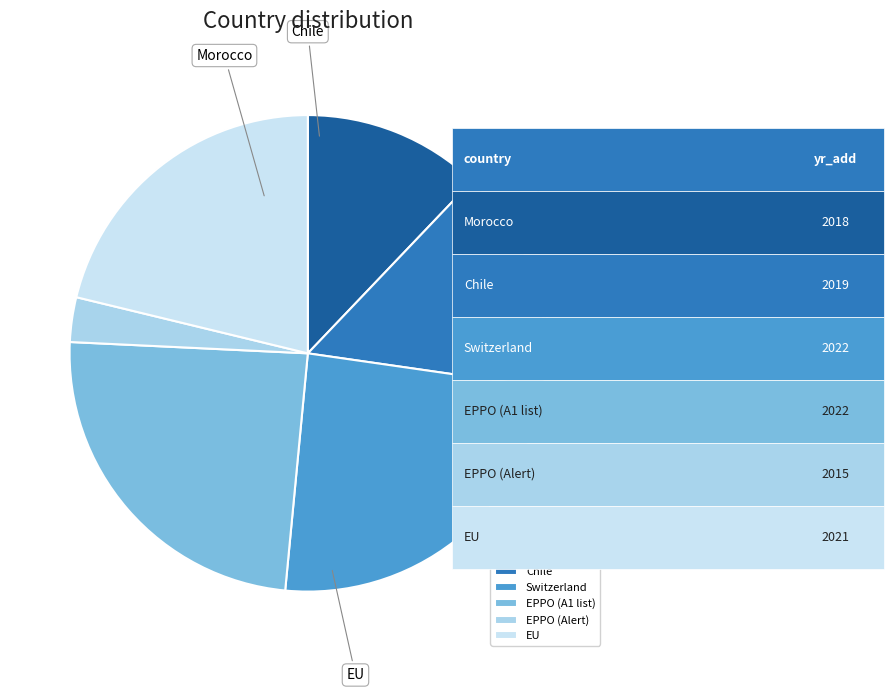

Is it true that EPPO (Alert) is 23% of the pie?

False